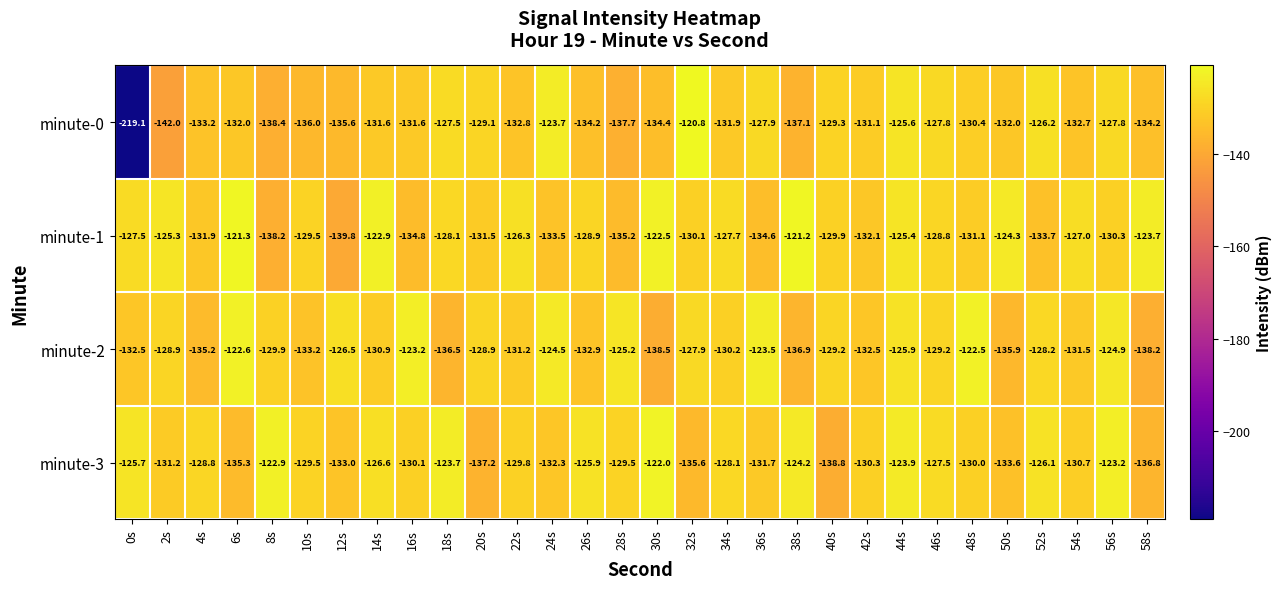

What is the difference between the maximum and minimum values in the minute-1 series?

18.6